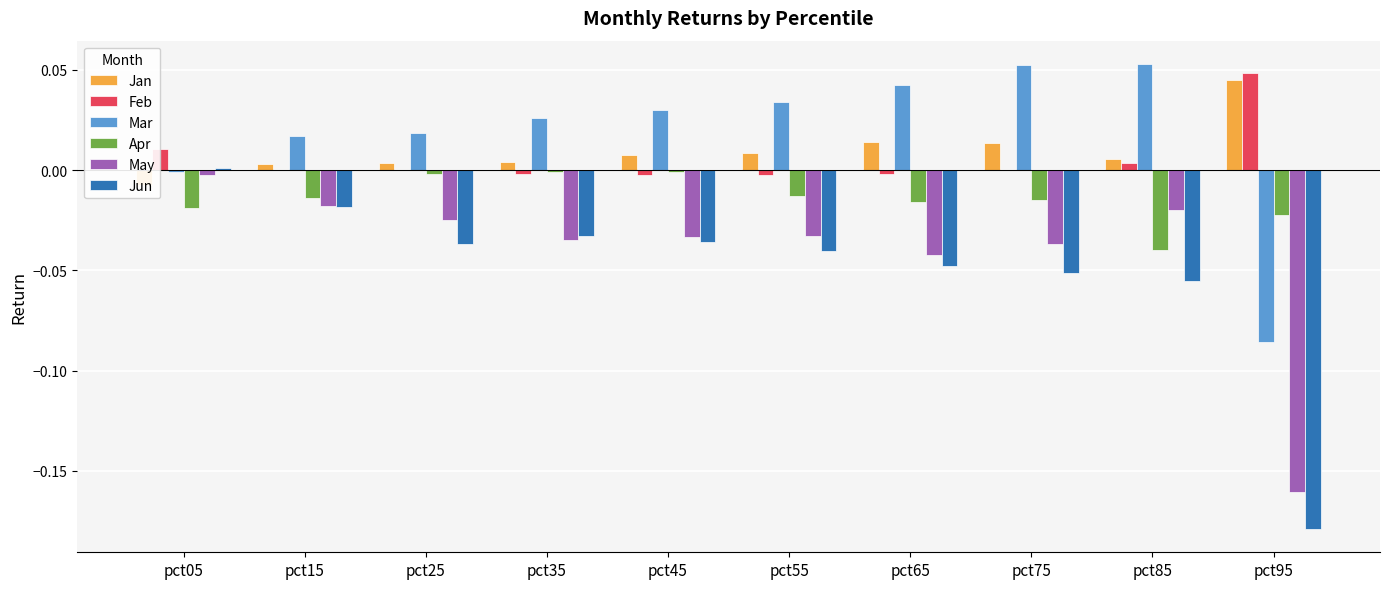

Which has a higher value, pct75 or pct15?

pct75